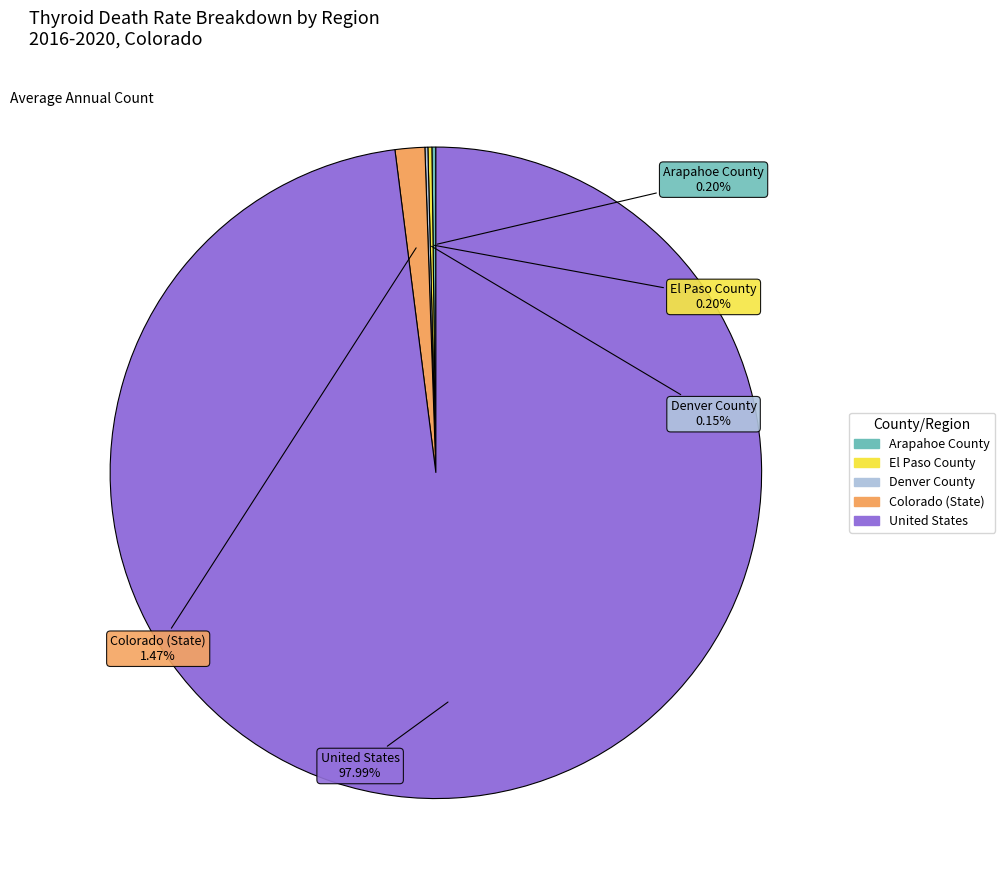

Which category has the biggest portion of the pie?

United States